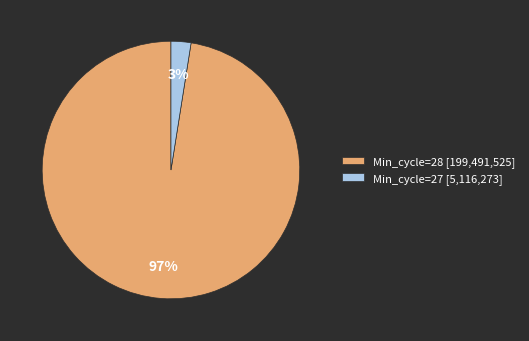

To the nearest percent, what is the combined percentage of Min_cycle=28 [199,491,525] and Min_cycle=27 [5,116,273]?

100%